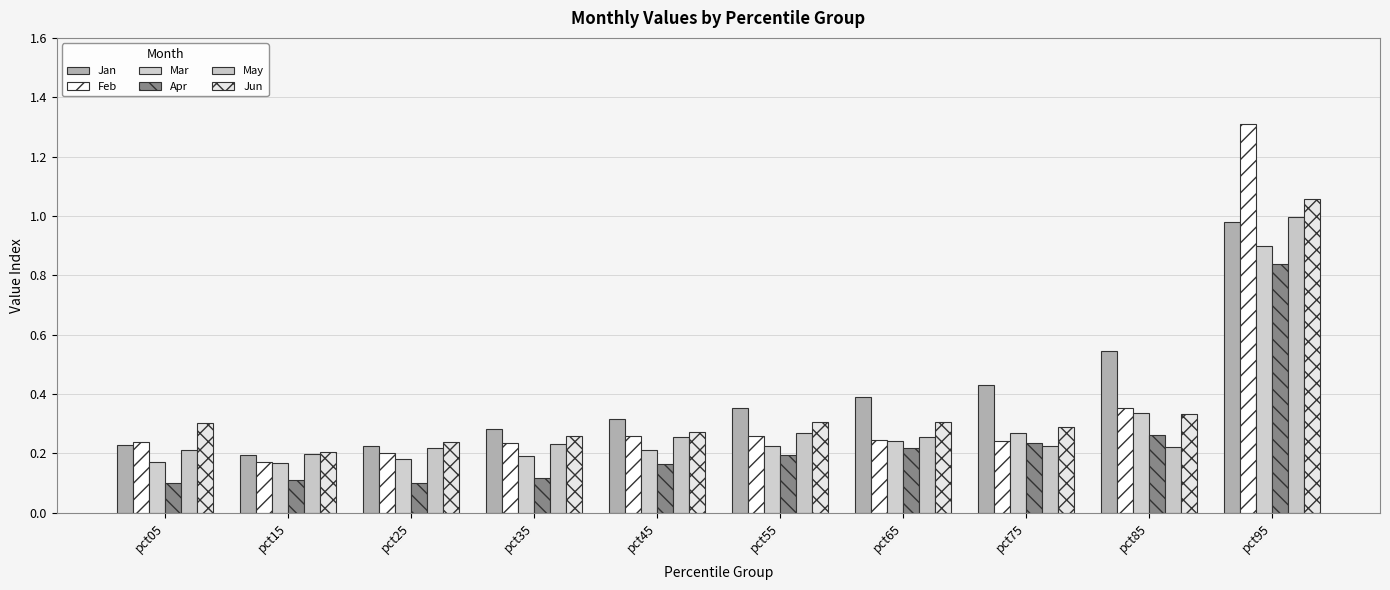

How many bars are there in each group?

6